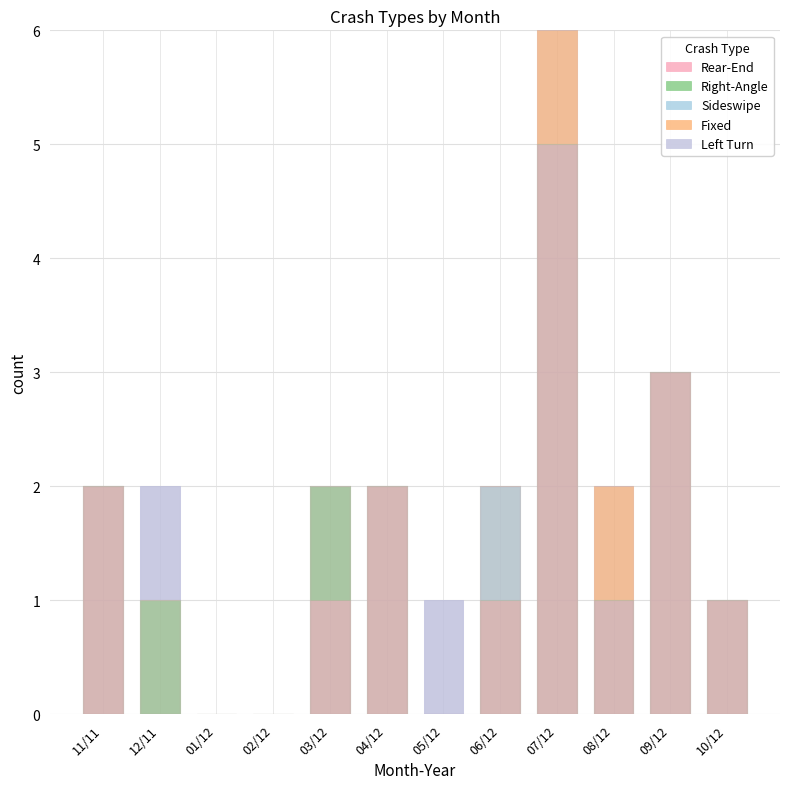

What is the sum of the Rear-End values at 05/12 and 09/12?

3